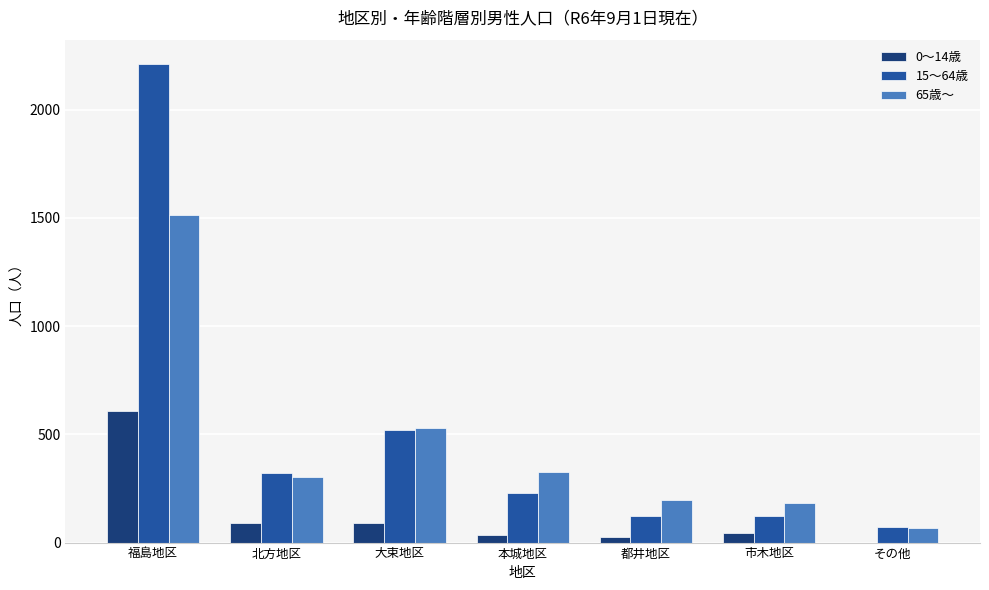

Are the bars horizontal?

No